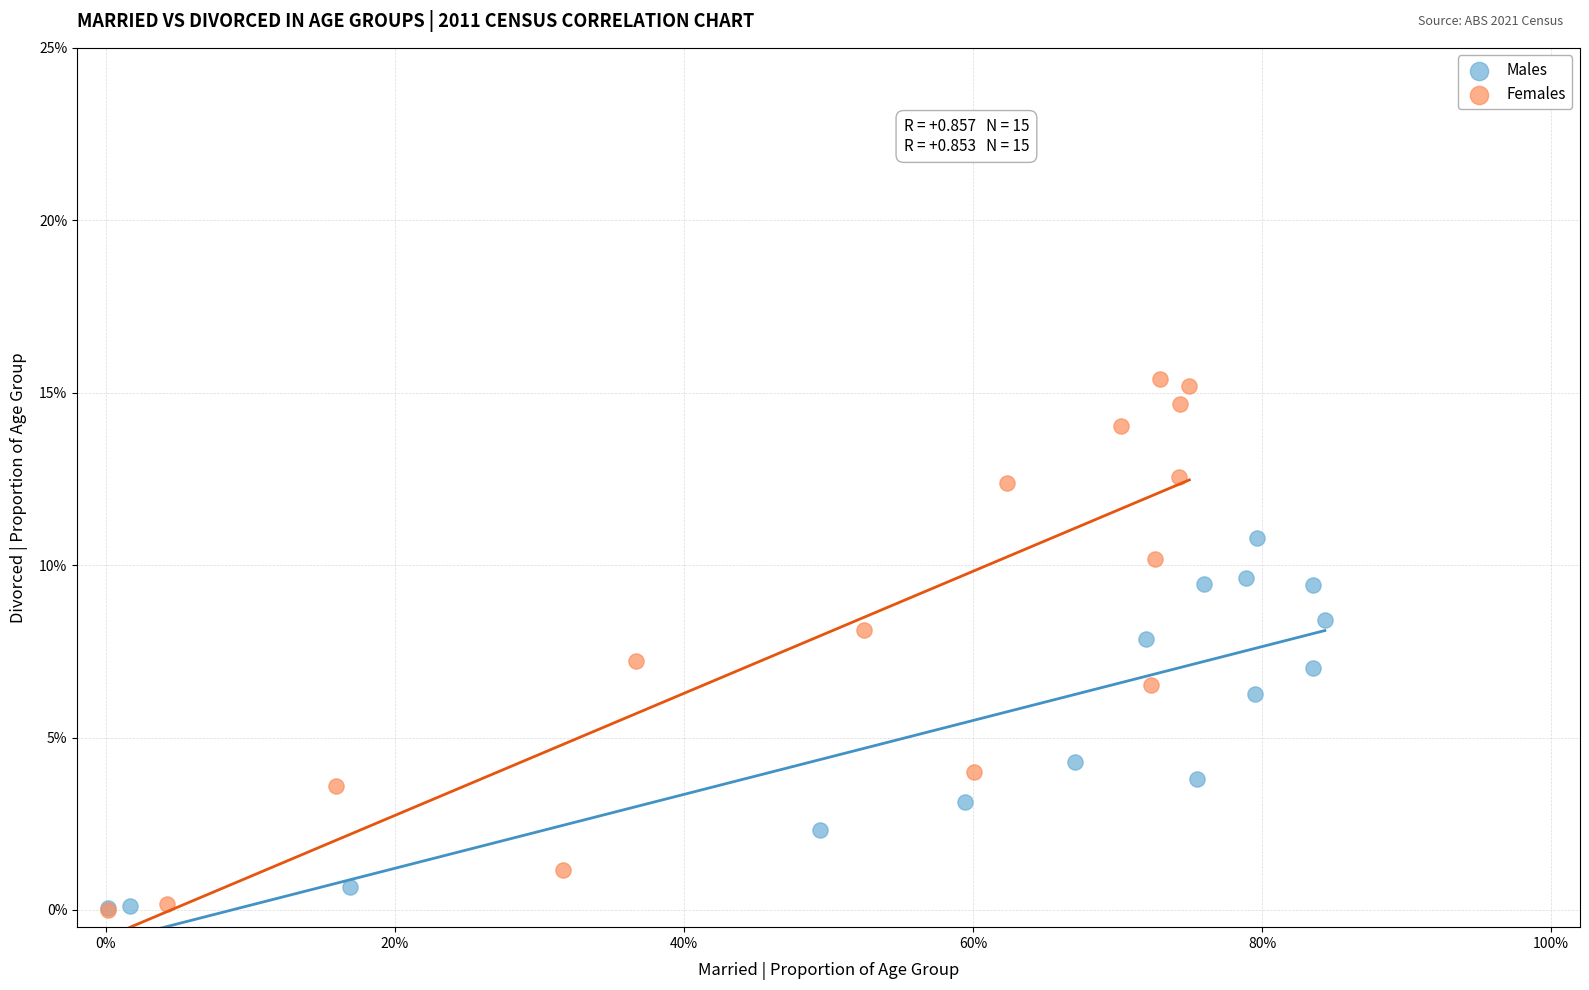

Which series has the widest spread of Y values?

Females